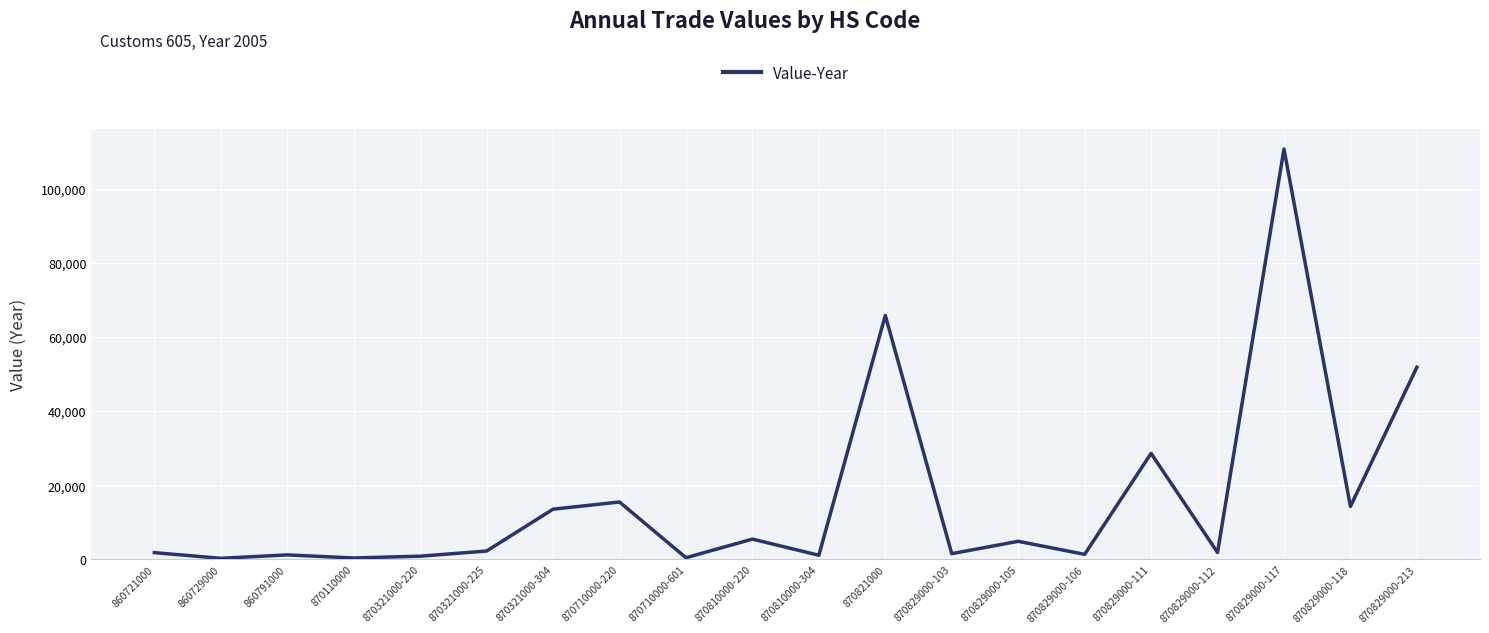

What is the ratio of the value at 870829000-112 to the value at 870710000-220?

0.1